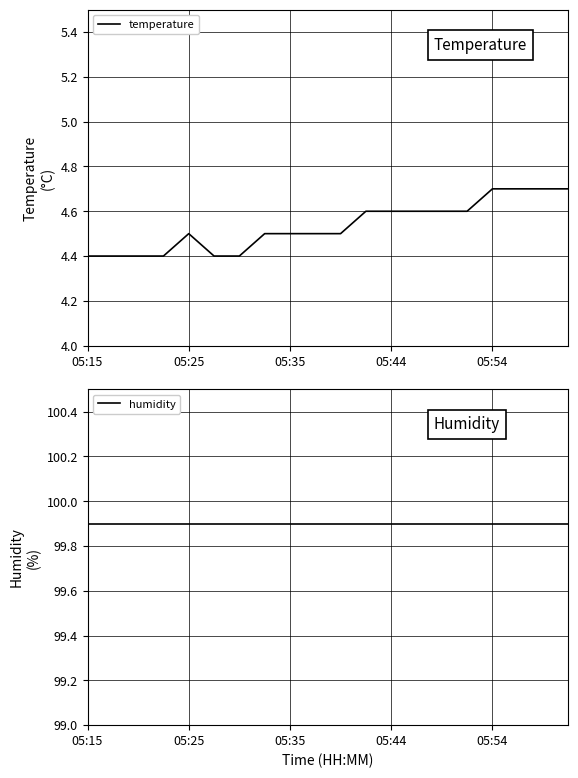

How many categories are shown in the chart?

20